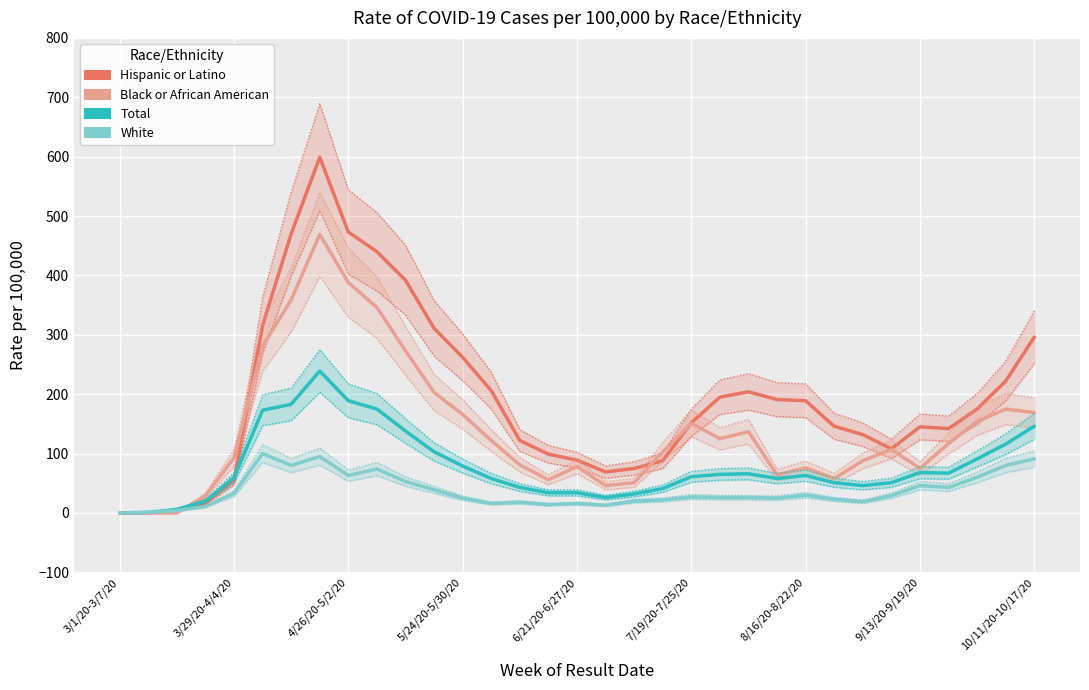

What is the maximum value shown in the chart?

599